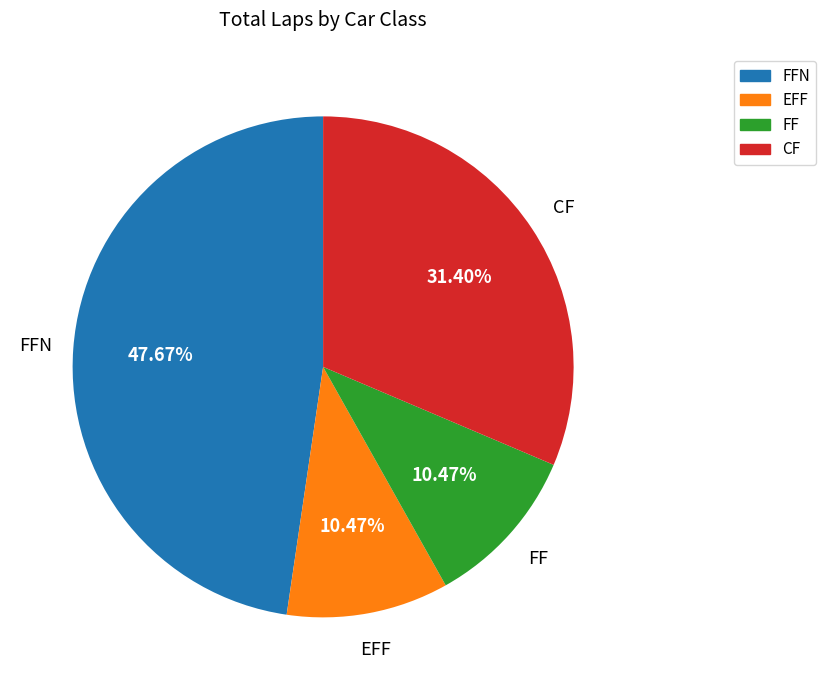

What is the ratio of the value at FF to the value at EFF?

1.0